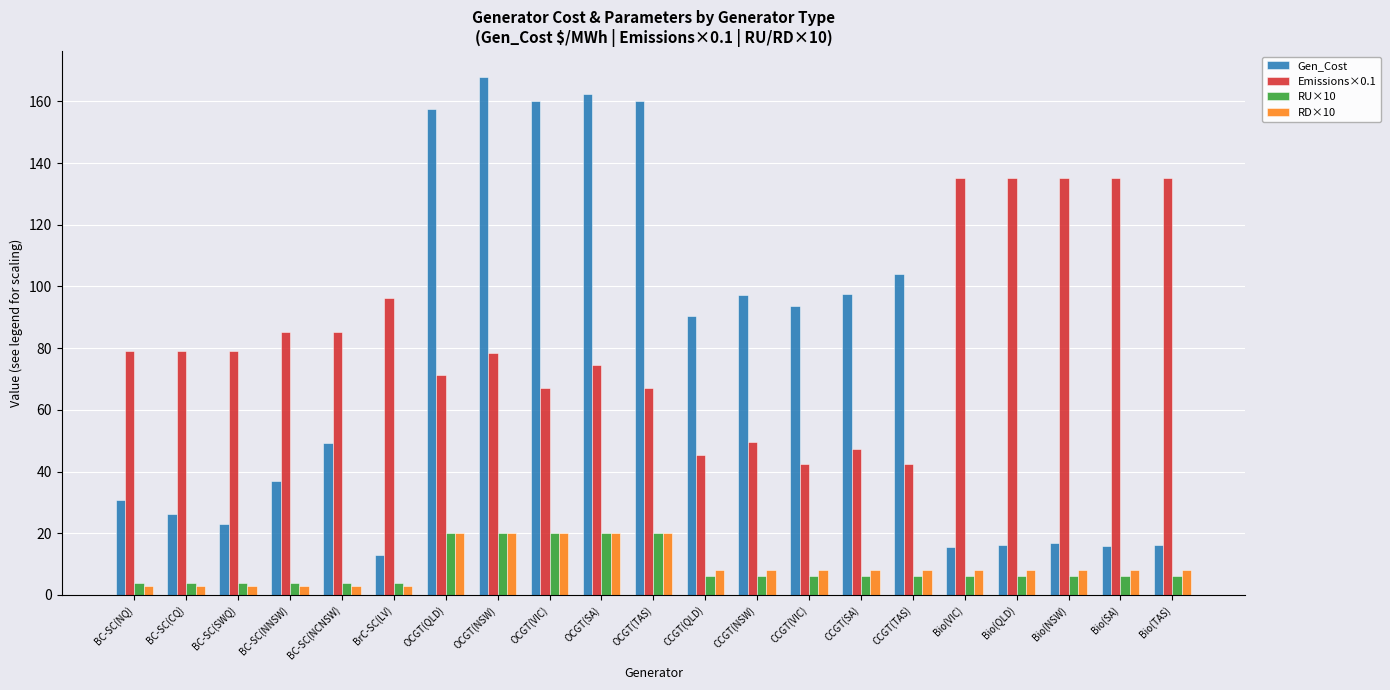

The Emissions×0.1 series shows 67.0 at OCGT(TAS). True or false?

True